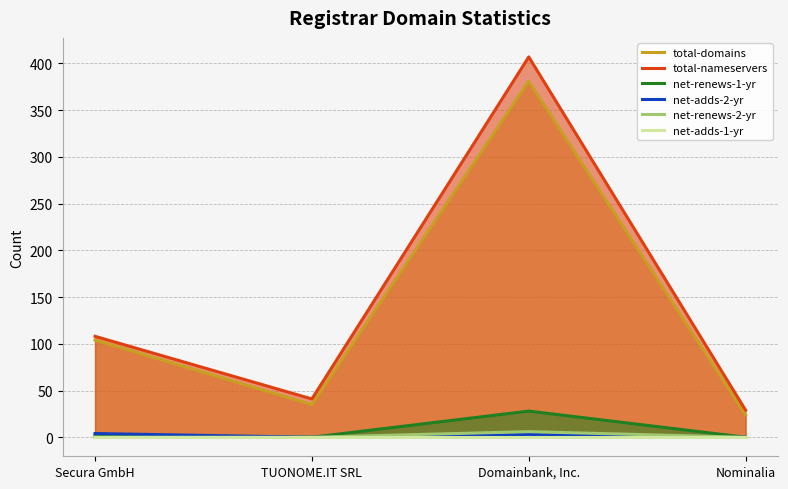

Is it true that total-nameservers equals 407 at Domainbank, Inc.?

True